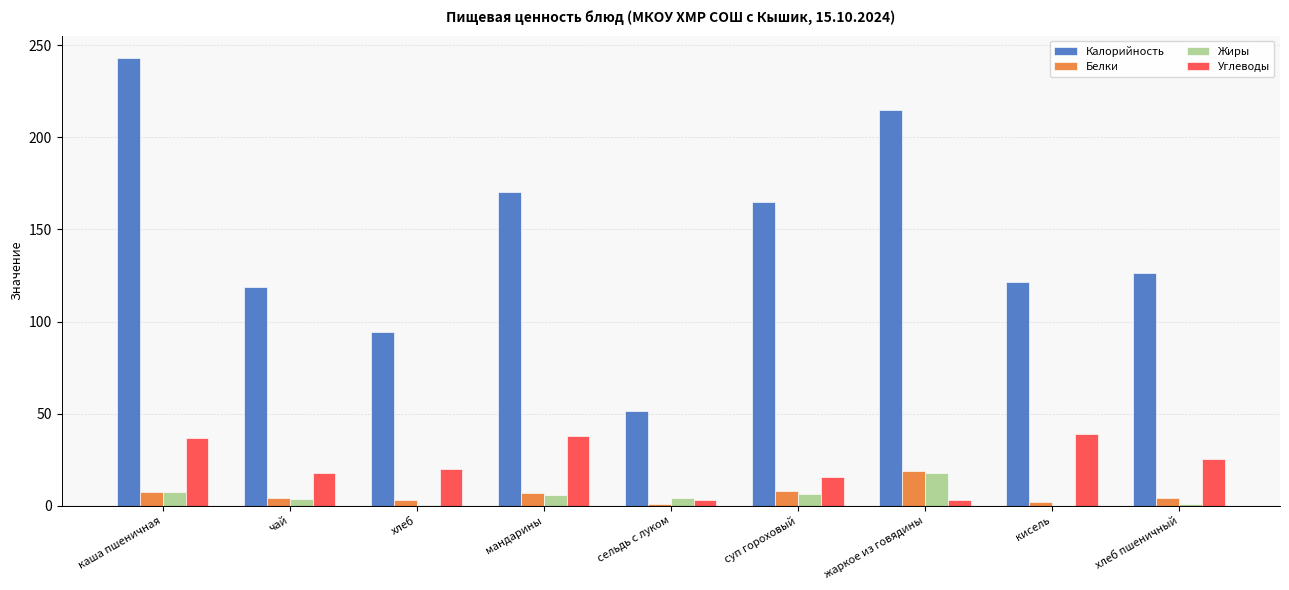

The Углеводы series shows 12.9 at каша пшеничная. True or false?

False